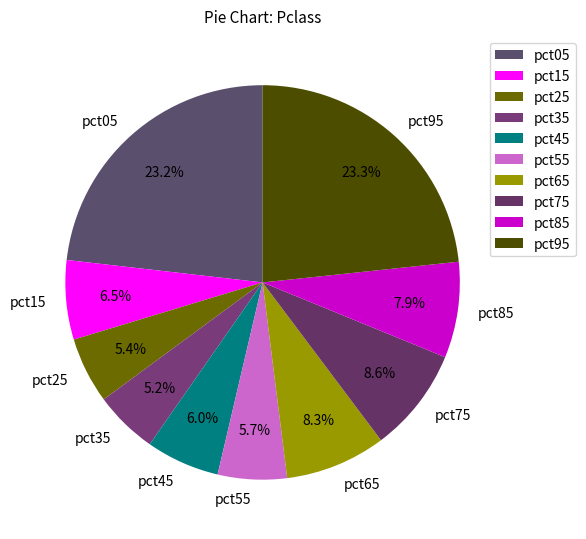

Between pct75 and pct55, which is larger?

pct75